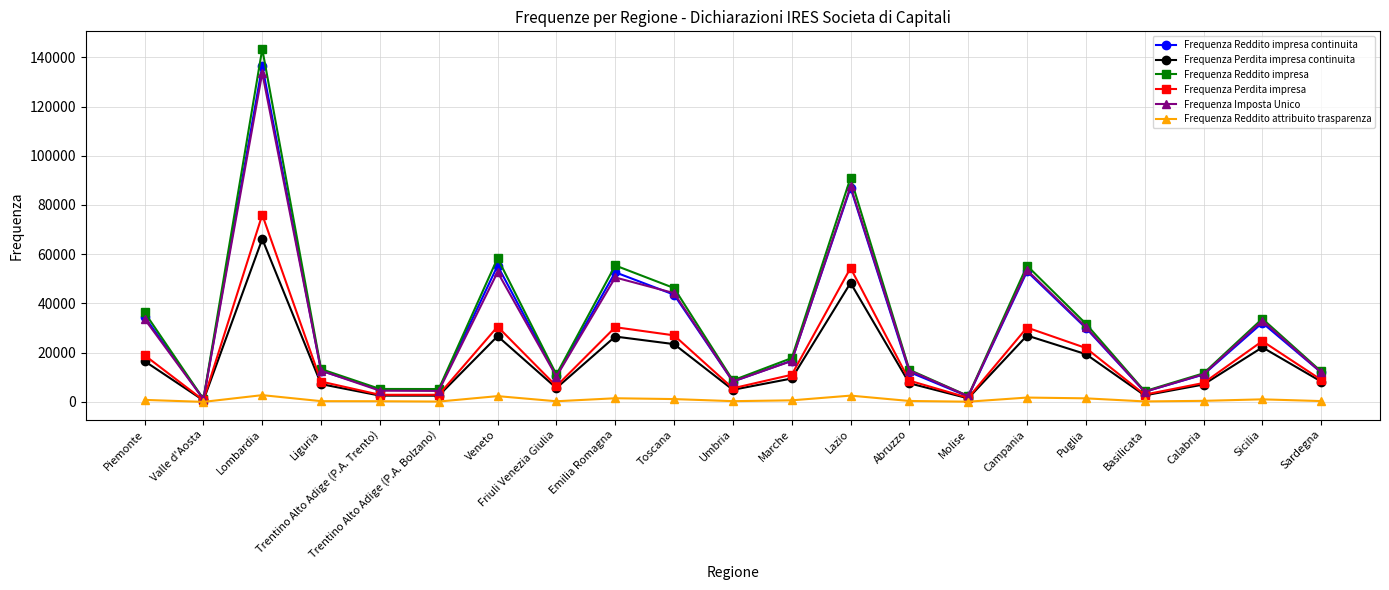

What is the value of the Frequenza Reddito impresa point at the 20th from the left?

33795